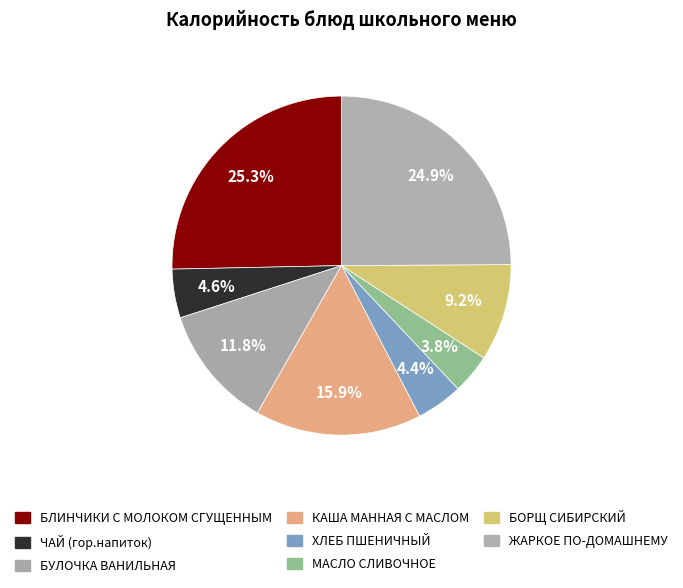

Does КАША МАННАЯ С МАСЛОМ represent more than half of the total?

No